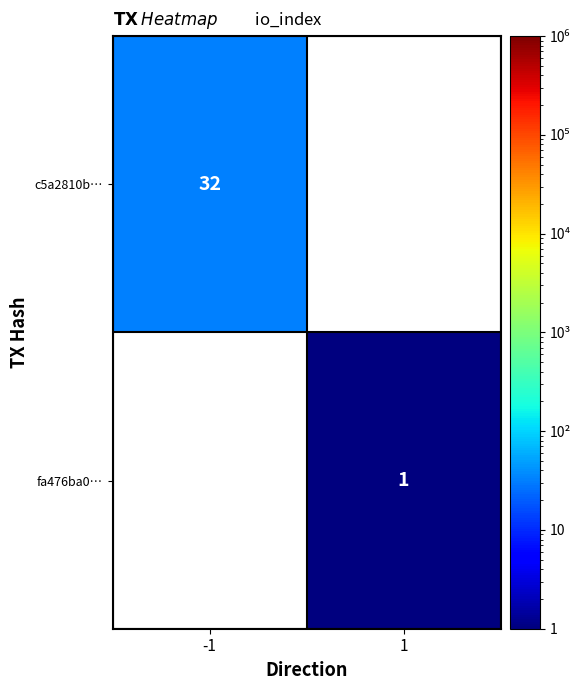

The value of fa476ba0… at 1 is 1. True or false?

True